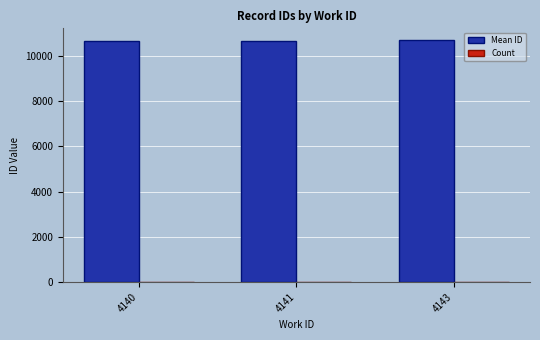

Are the bars horizontal?

No